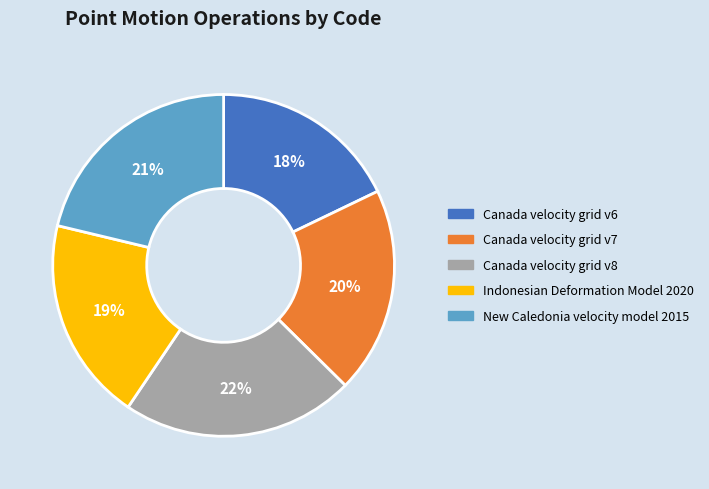

To the nearest percent, what is the difference between the largest and smallest slice percentages?

4%